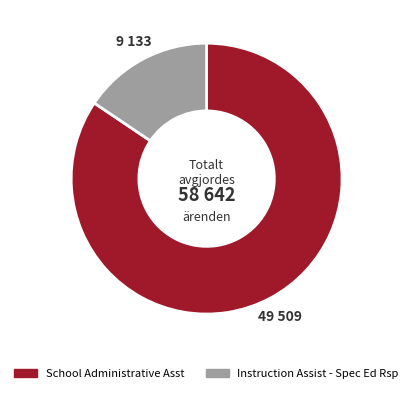

The School Administrative Asst slice represents 99% of the pie. True or false?

False